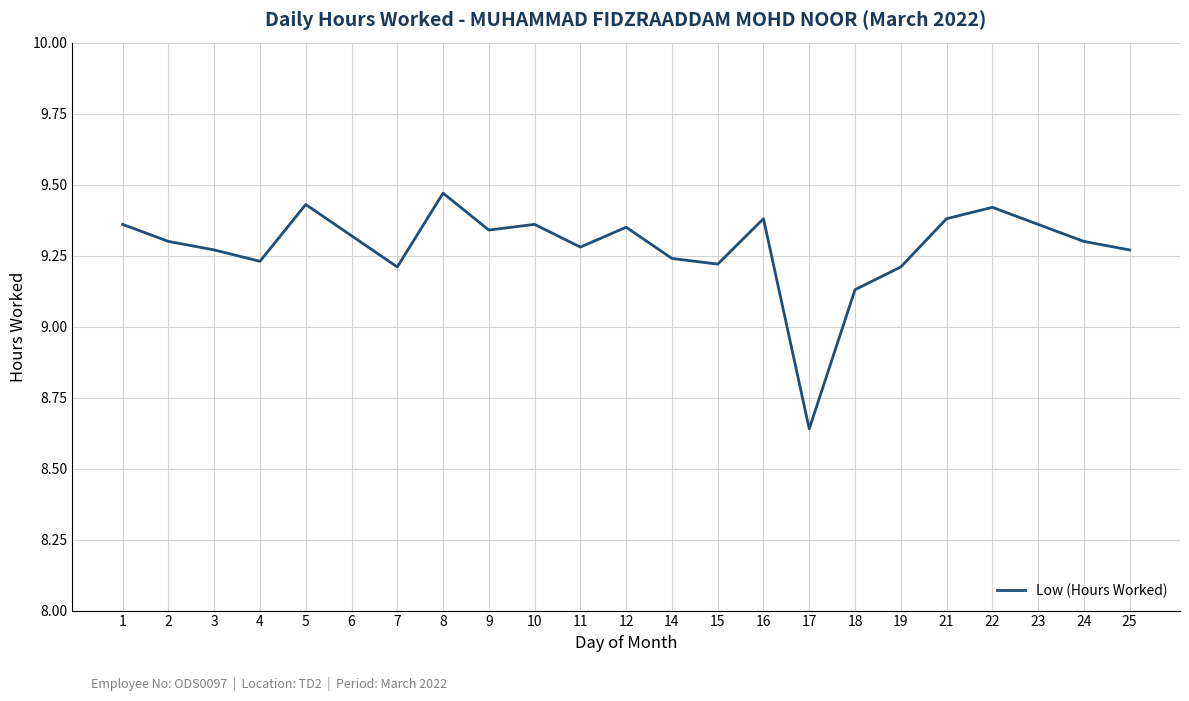

The value at 25 is 2.8. True or false?

False